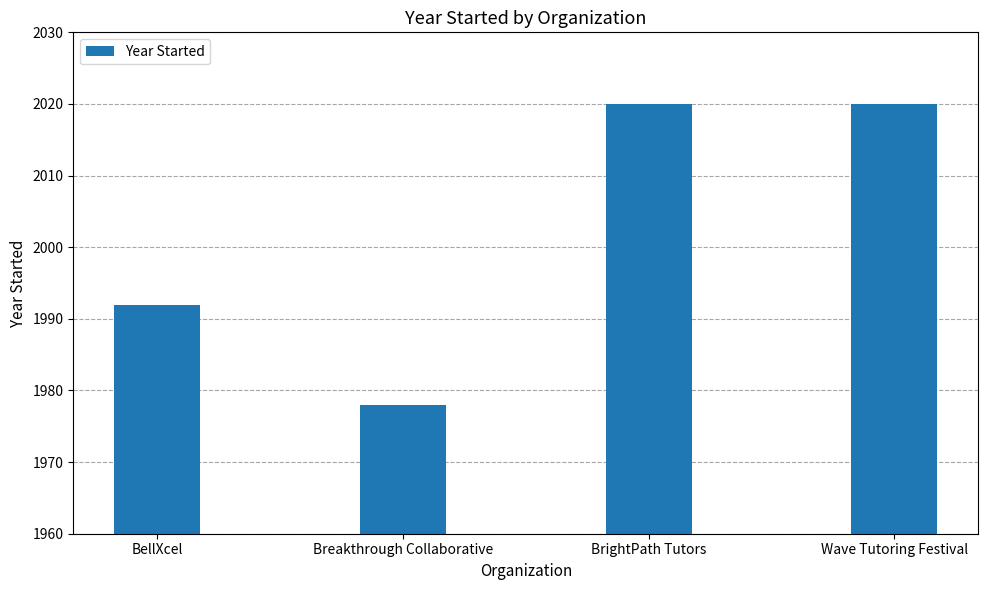

Between BrightPath Tutors and Breakthrough Collaborative, which is larger?

BrightPath Tutors